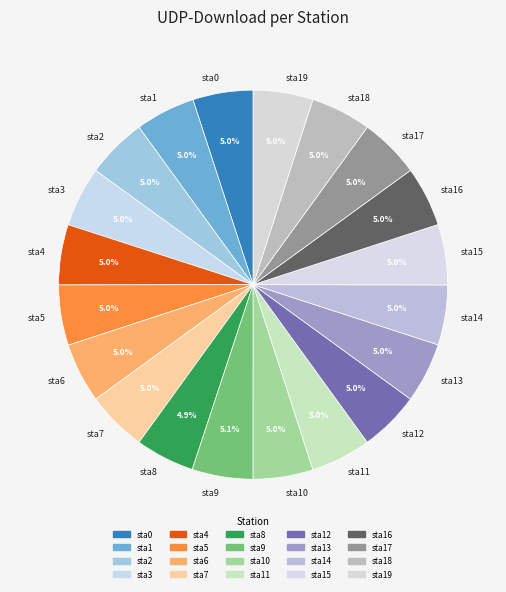

Approximately how many times larger is the value at sta1 compared to sta19?

1.0